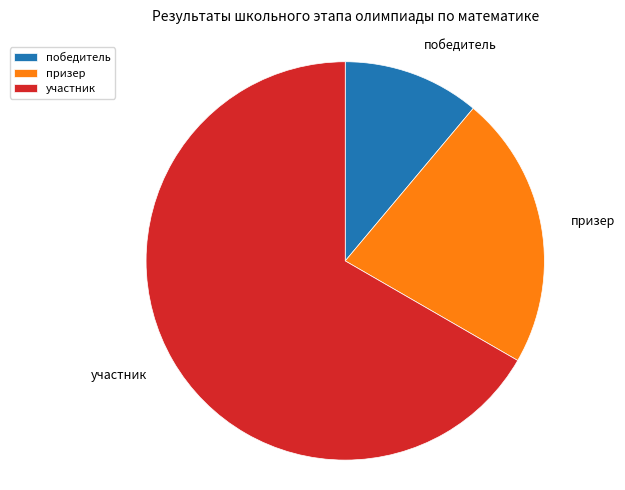

Which has a higher value, призер or победитель?

призер